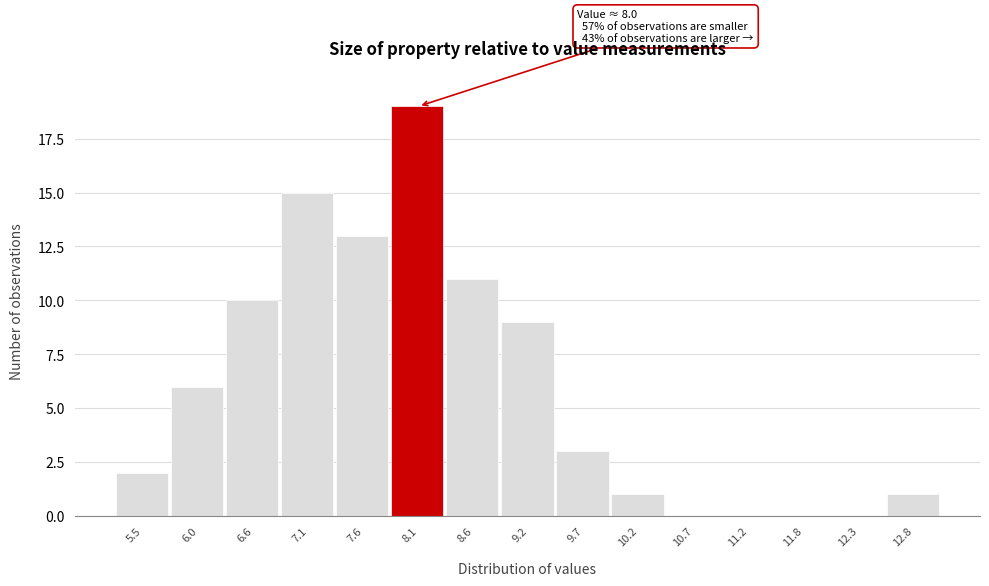

Over which range of the x-axis is the bar tallest?

7.85 to 8.37